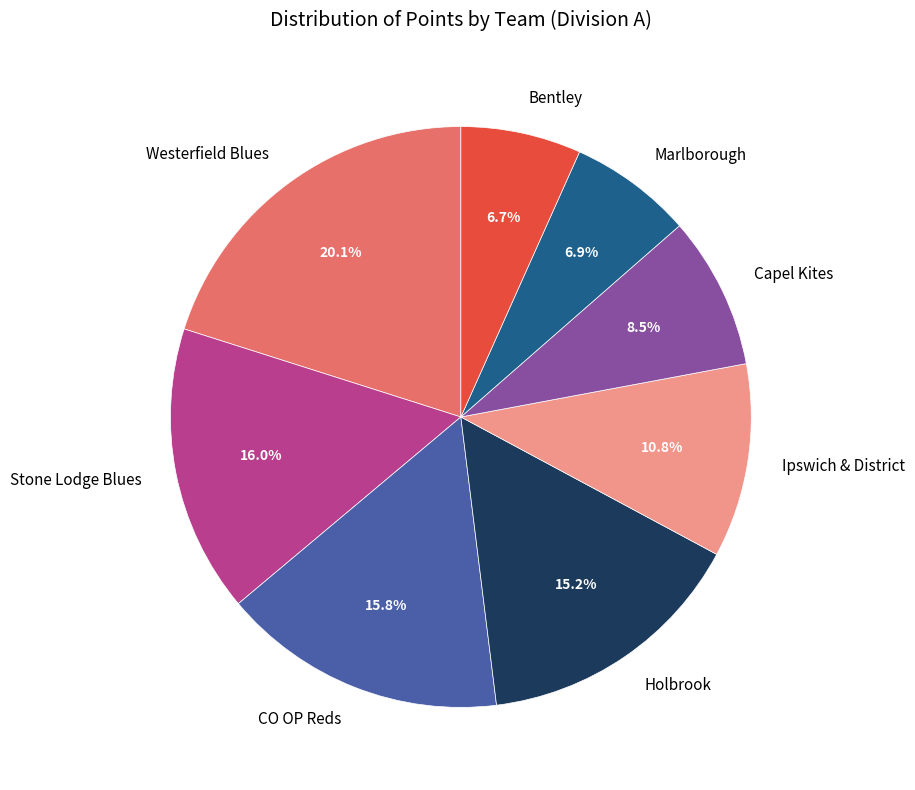

Is Stone Lodge Blues the majority of the pie?

No